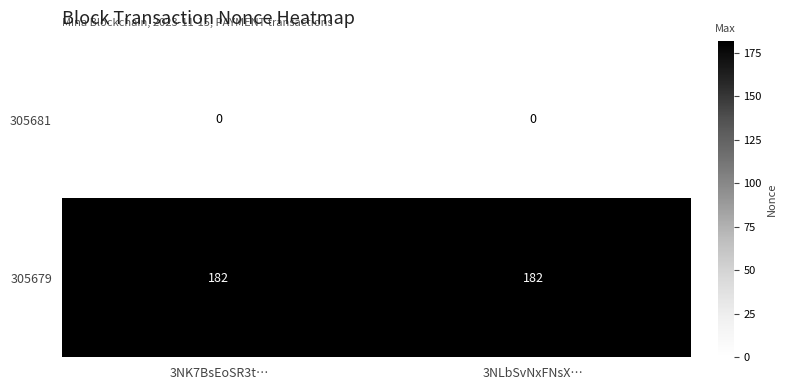

Reading left to right, list all the values displayed in this chart.

305681: 3NK7BsEoSR3t…=0	3NLbSvNxFNsX…=0
305679: 3NK7BsEoSR3t…=182	3NLbSvNxFNsX…=182